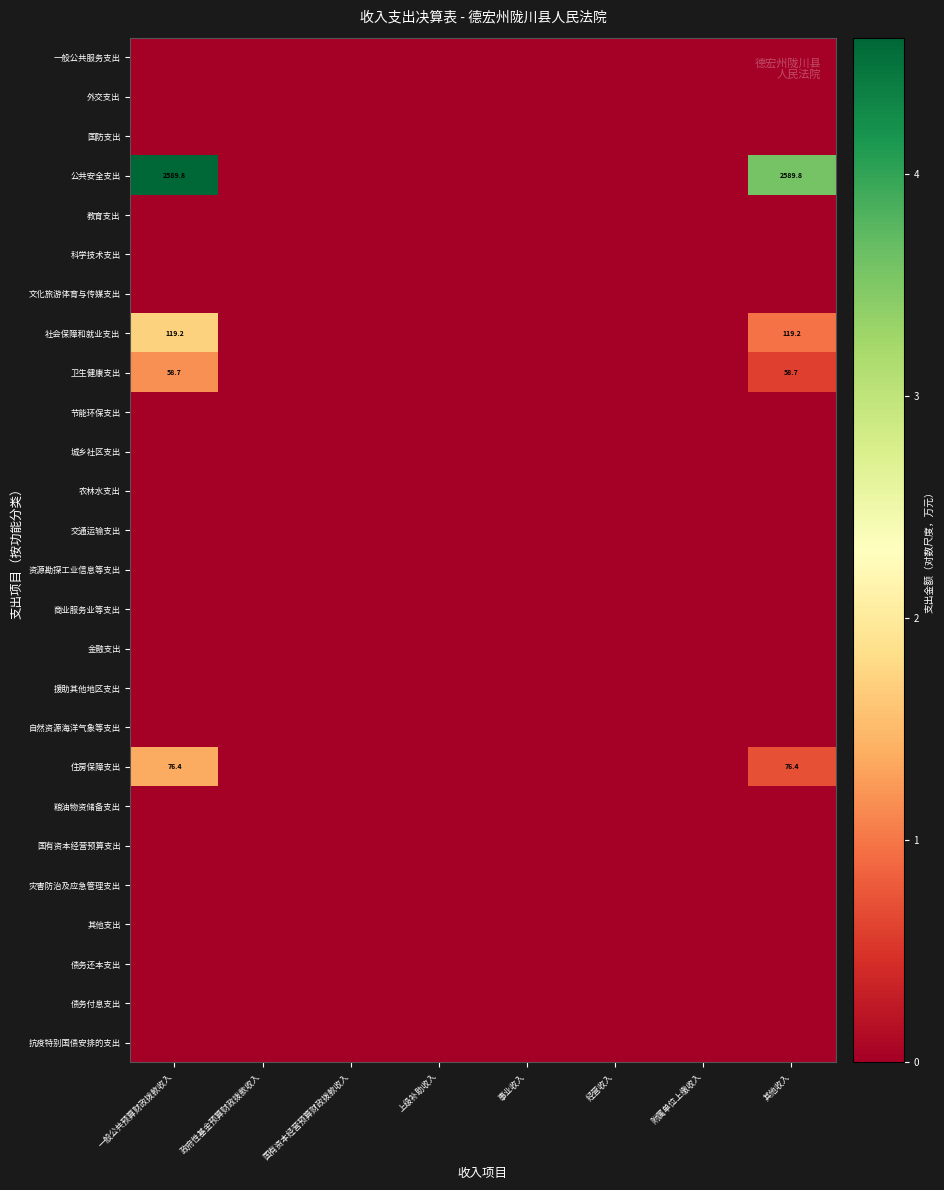

List the series in order of their peak value, highest first.

公共安全支出, 社会保障和就业支出, 住房保障支出, 卫生健康支出, 一般公共服务支出, 外交支出, 国防支出, 教育支出, 科学技术支出, 文化旅游体育与传媒支出, 节能环保支出, 城乡社区支出, 农林水支出, 交通运输支出, 资源勘探工业信息等支出, 商业服务业等支出, 金融支出, 援助其他地区支出, 自然资源海洋气象等支出, 粮油物资储备支出, 国有资本经营预算支出, 灾害防治及应急管理支出, 其他支出, 债务还本支出, 债务付息支出, 抗疫特别国债安排的支出